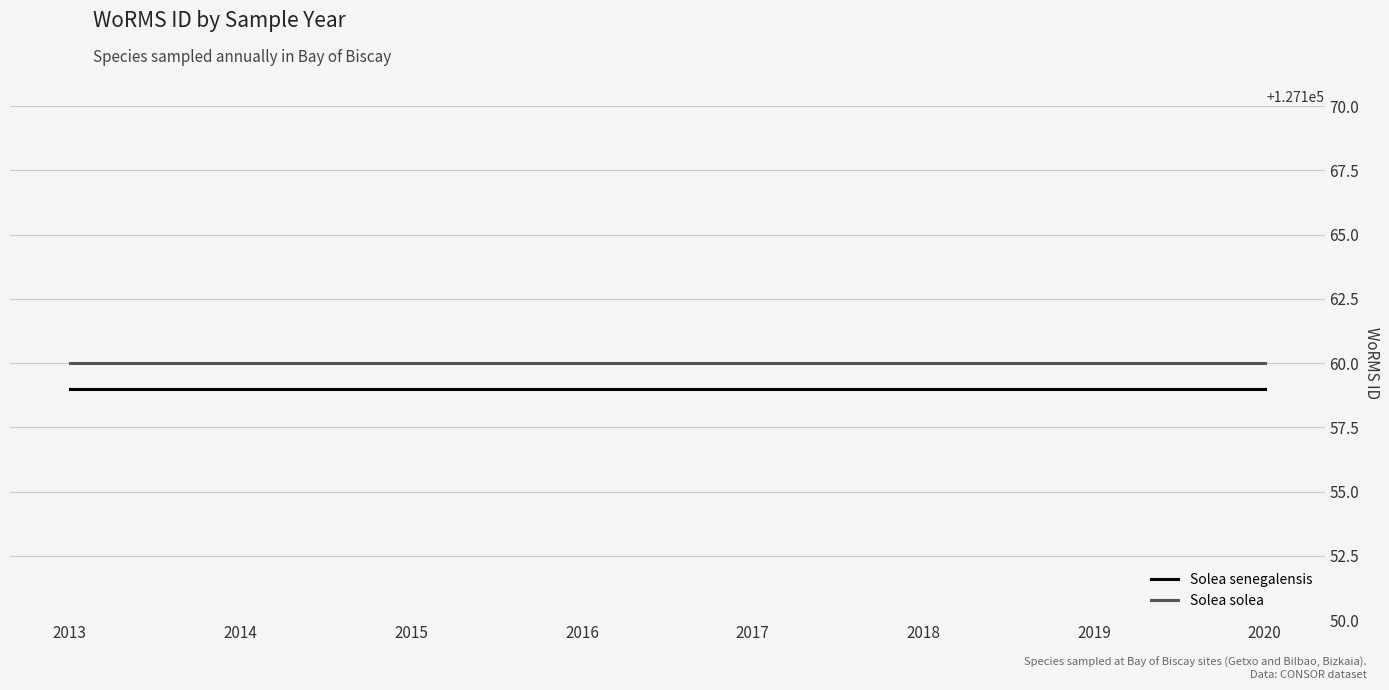

Count the number of categories in the chart.

8